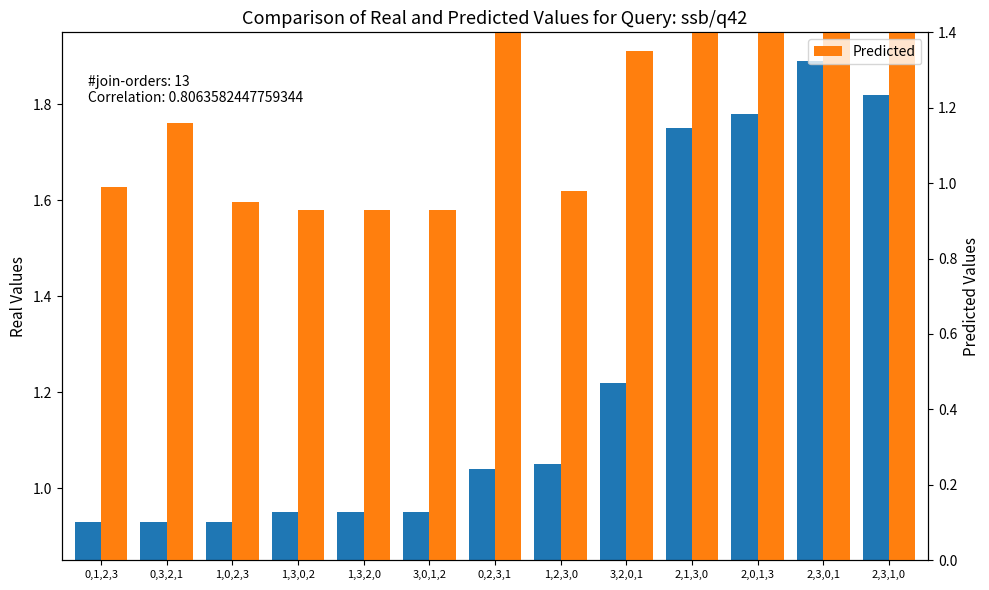

What is the difference between the second highest and minimum values in the Real Values series?

0.9